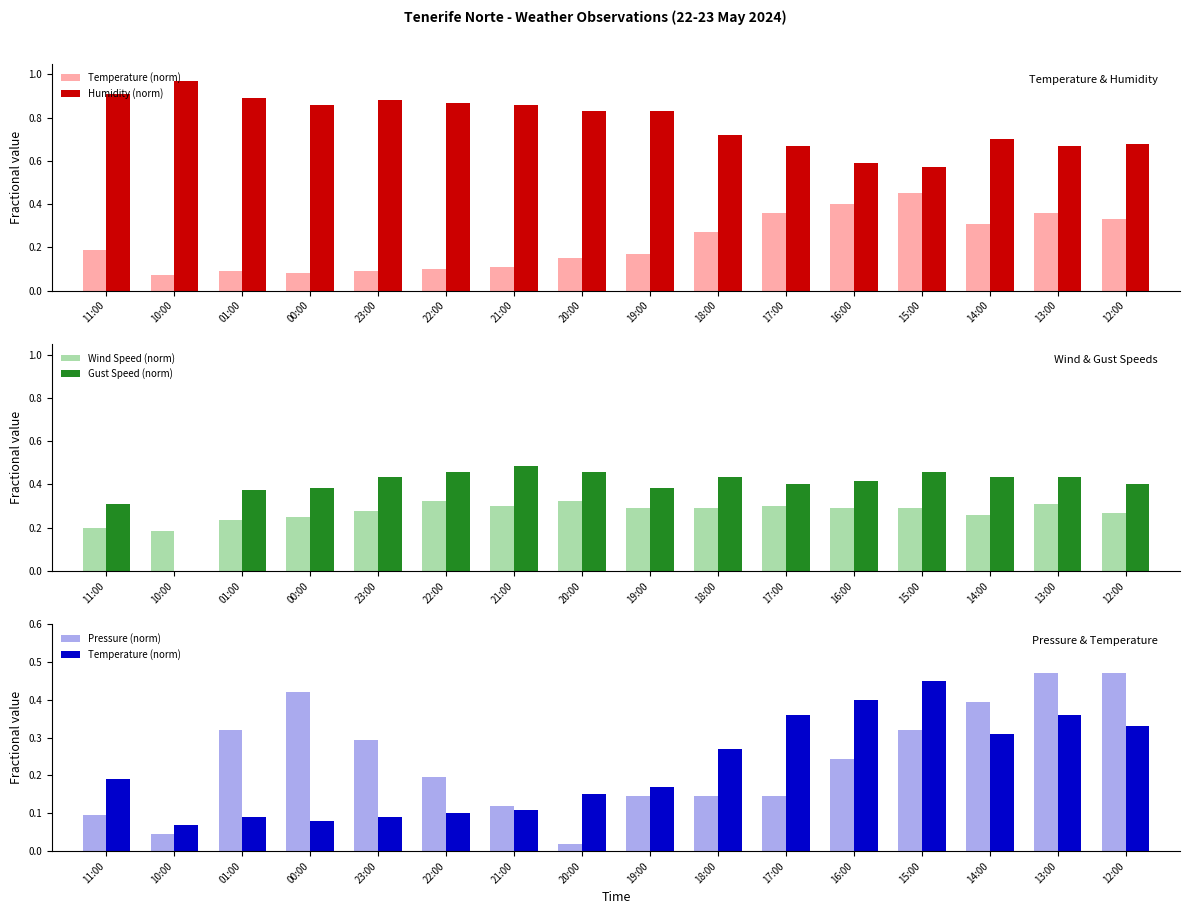

Is the value of Gust Speed (norm) at 18:00 greater than the value of Humidity (norm) at 01:00?

No